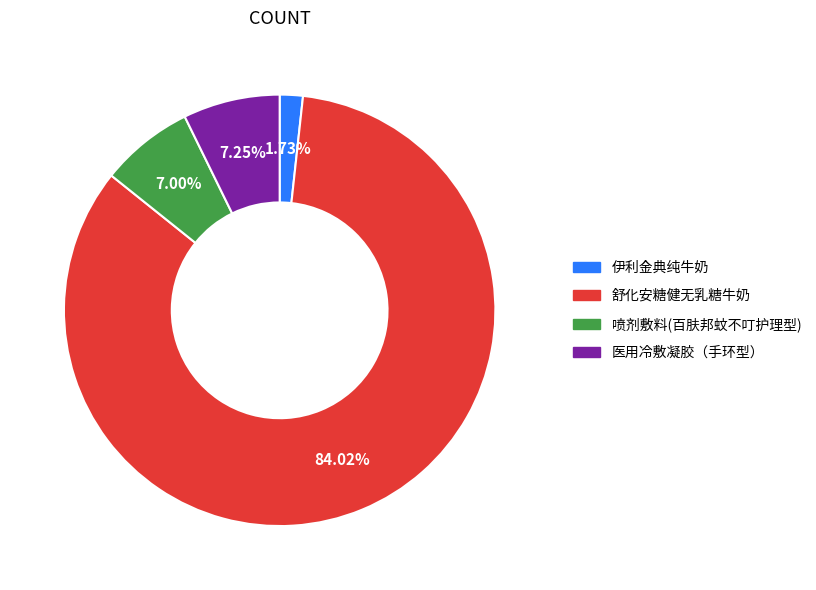

How many segments does this pie chart have?

4